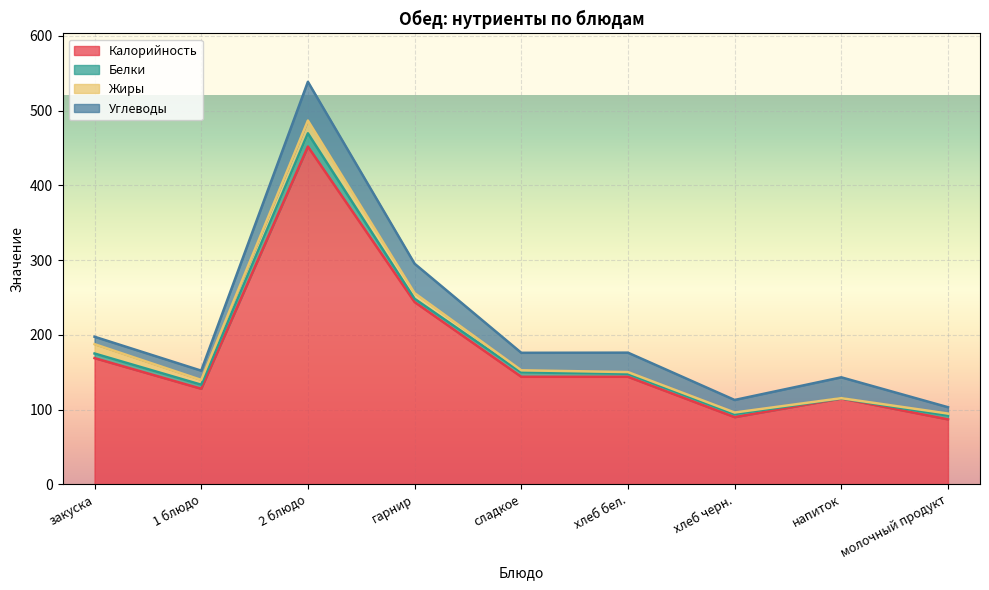

At which category is the sum across all series the highest?

2 блюдо